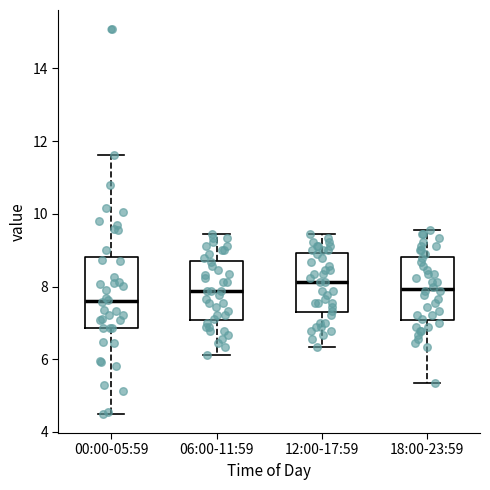

Which box is the tallest, from its lower edge to its upper edge?

00:00-05:59